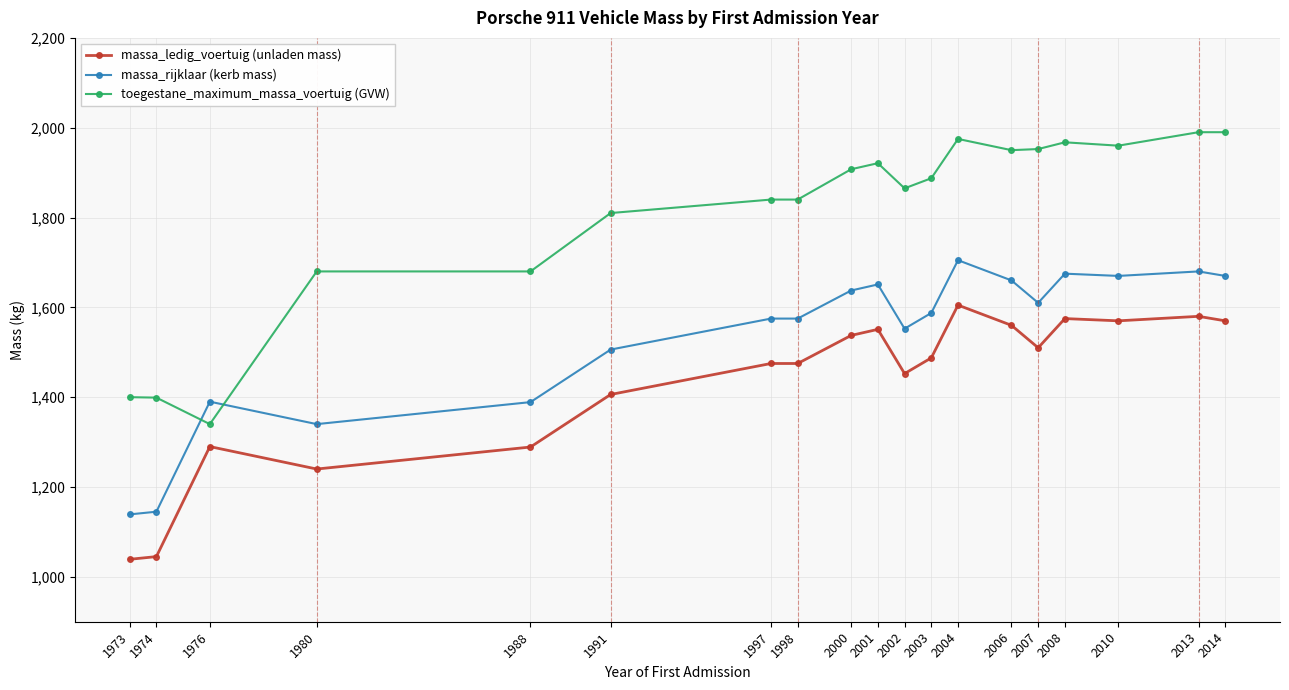

What is the maximum value for massa_ledig_voertuig (unladen mass)?

1605.0